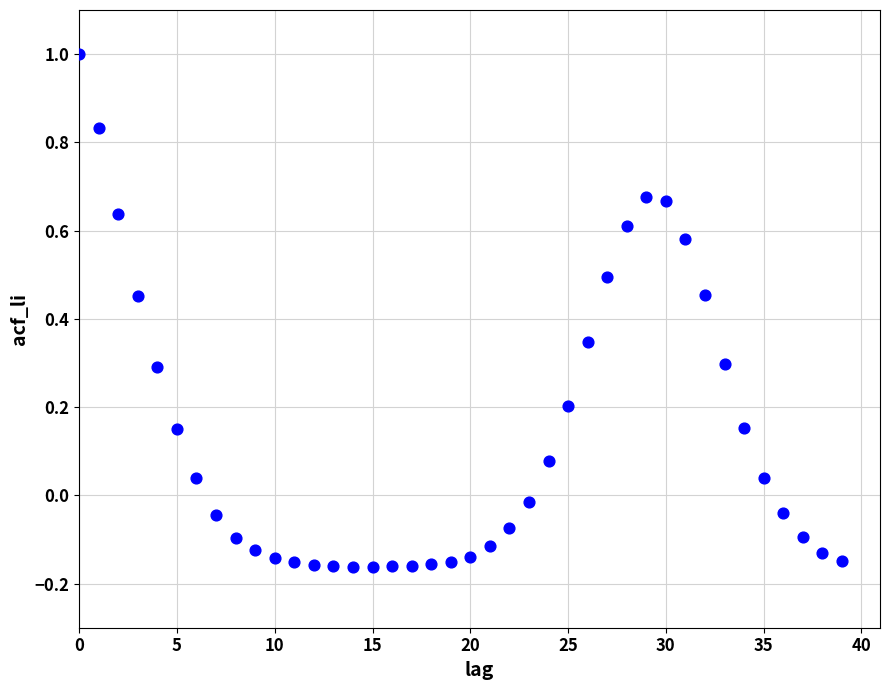

What is the range of Y values (max minus min)?

1.2